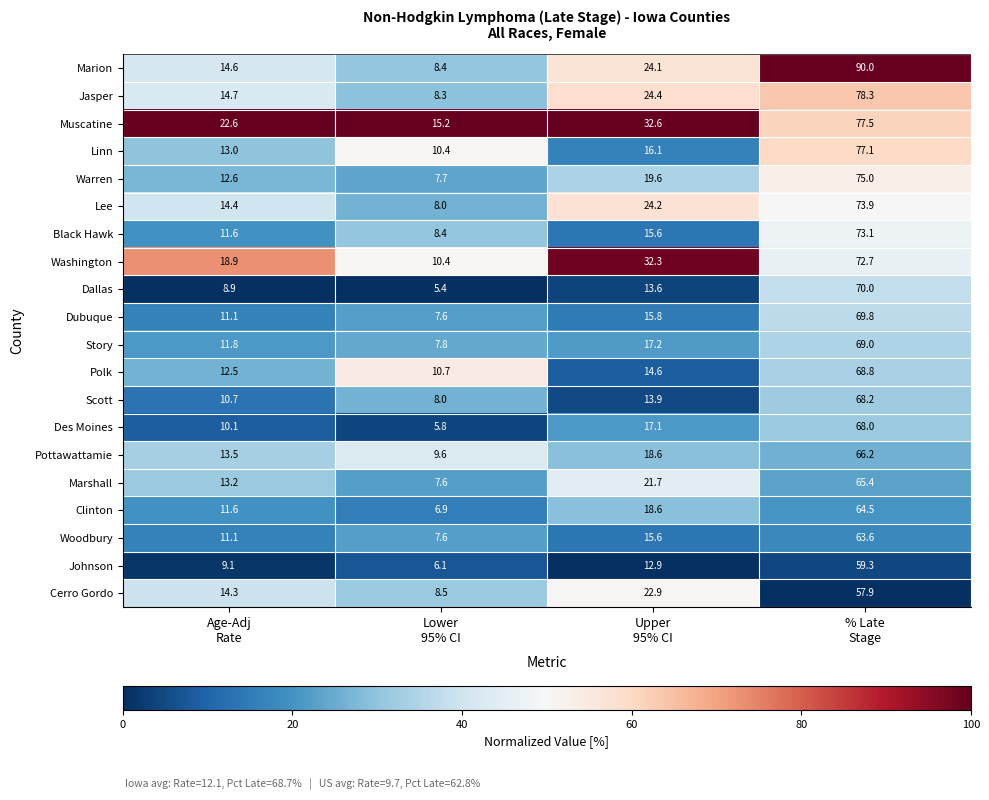

What is the difference between the maximum and minimum values in the Lee series?

65.9